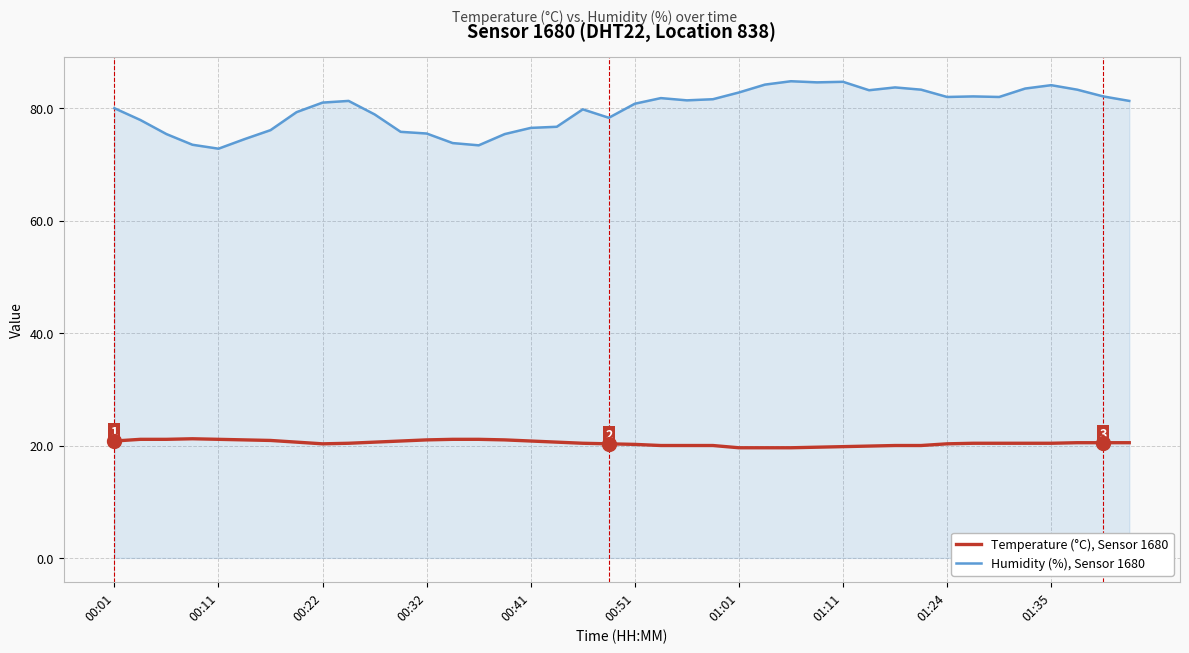

What is the minimum value for Humidity (%), Sensor 1680?

72.8